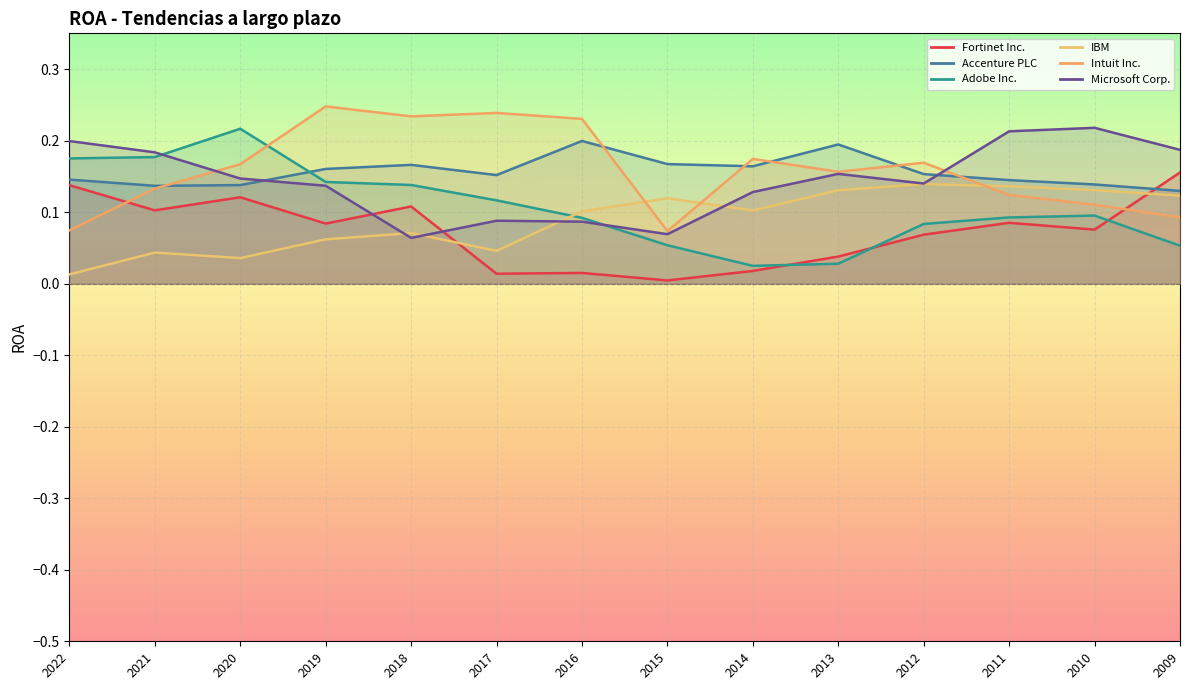

How many data points does each series have?

14